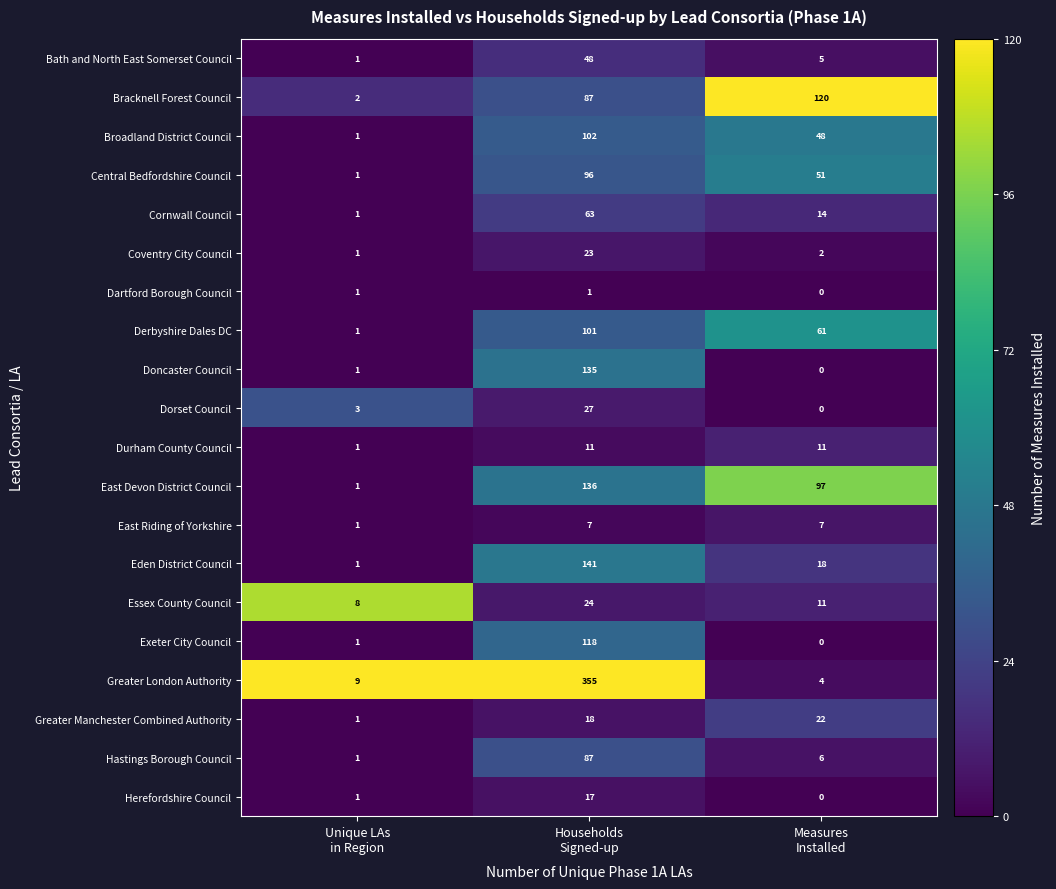

At how many categories does at least one series exceed 0?

3